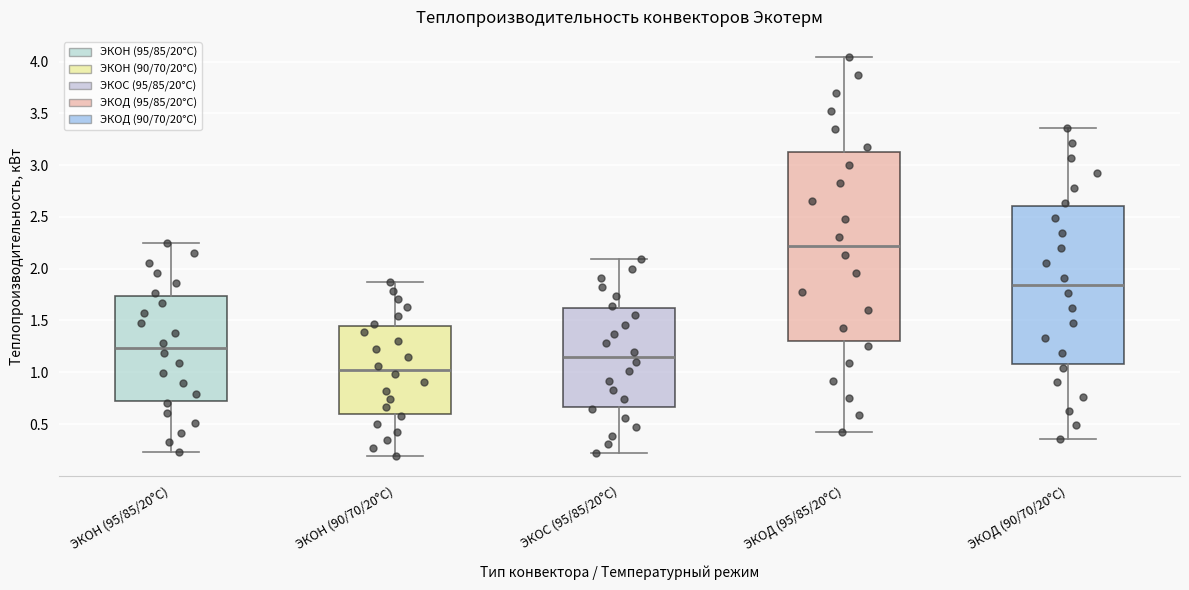

Which box's median line is the lowest?

ЭКОН (90/70/20°С)